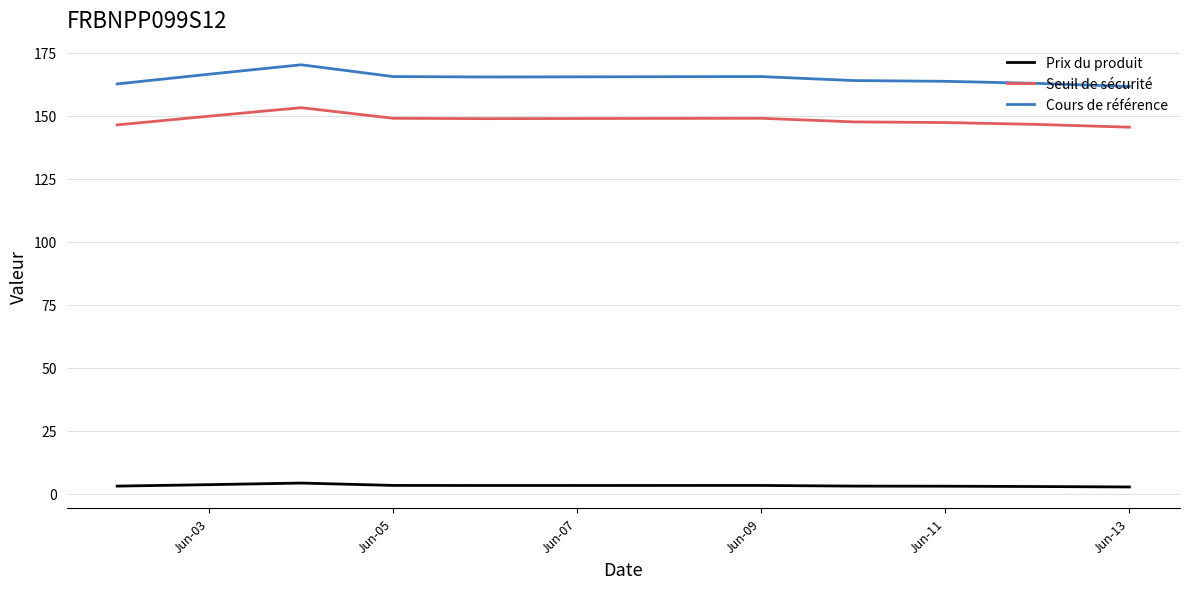

Which series has the largest range (max minus min)?

Cours de référence